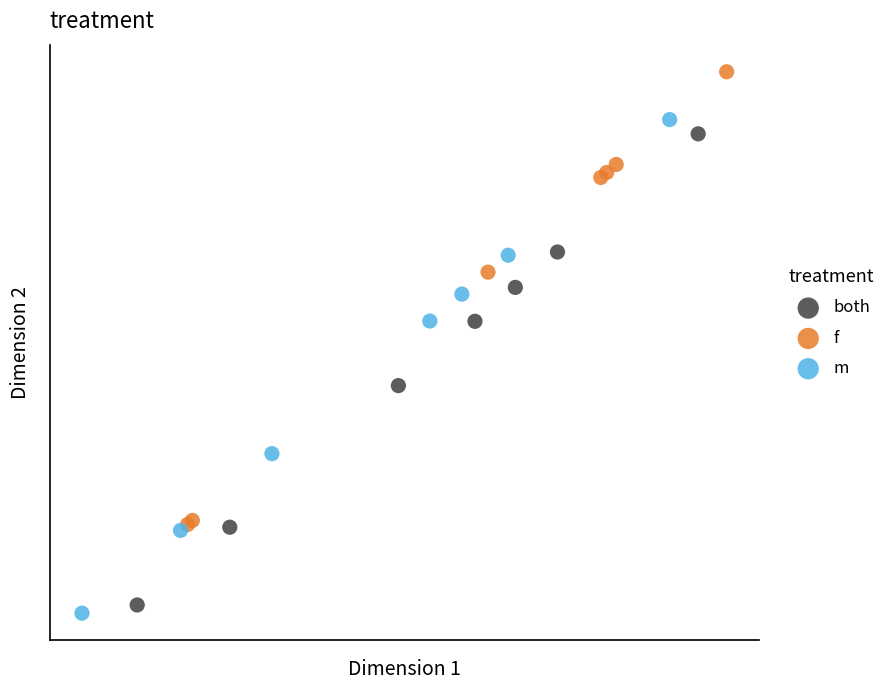

Which series reaches the minimum Y coordinate?

m